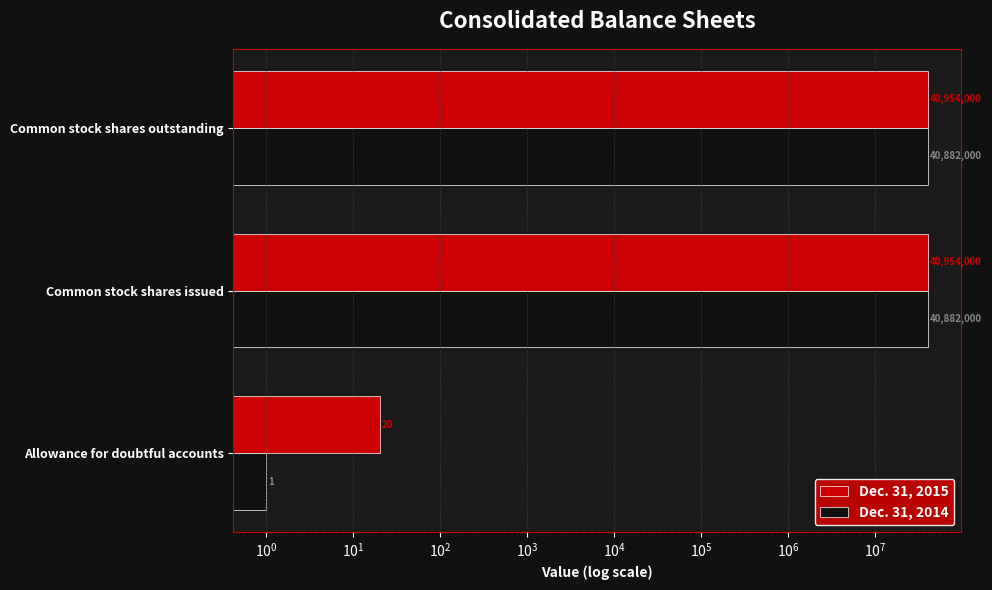

Which series has the largest range (max minus min)?

Dec. 31, 2015